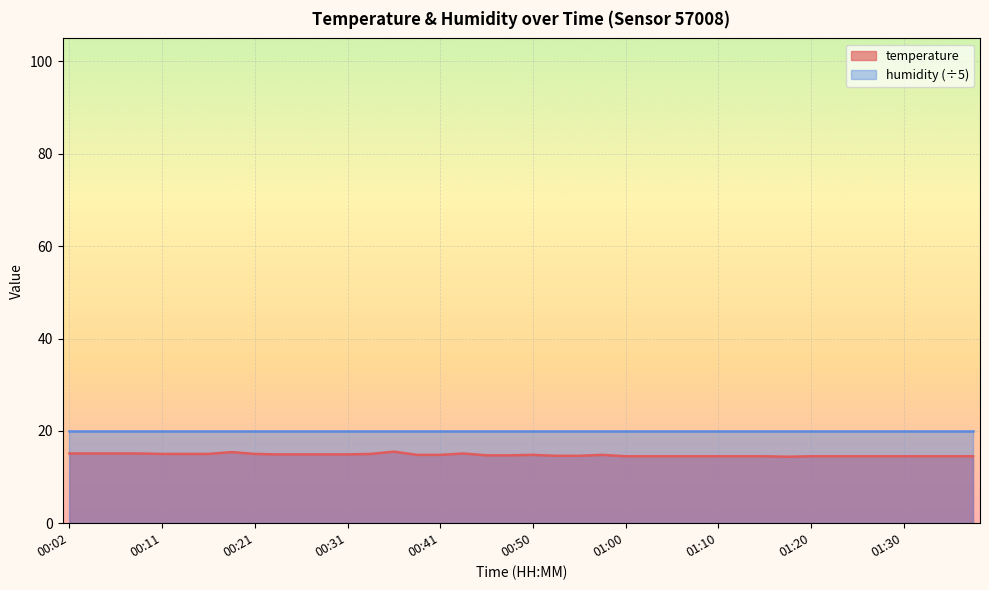

What is the label of the 40th point from the left?

01:37